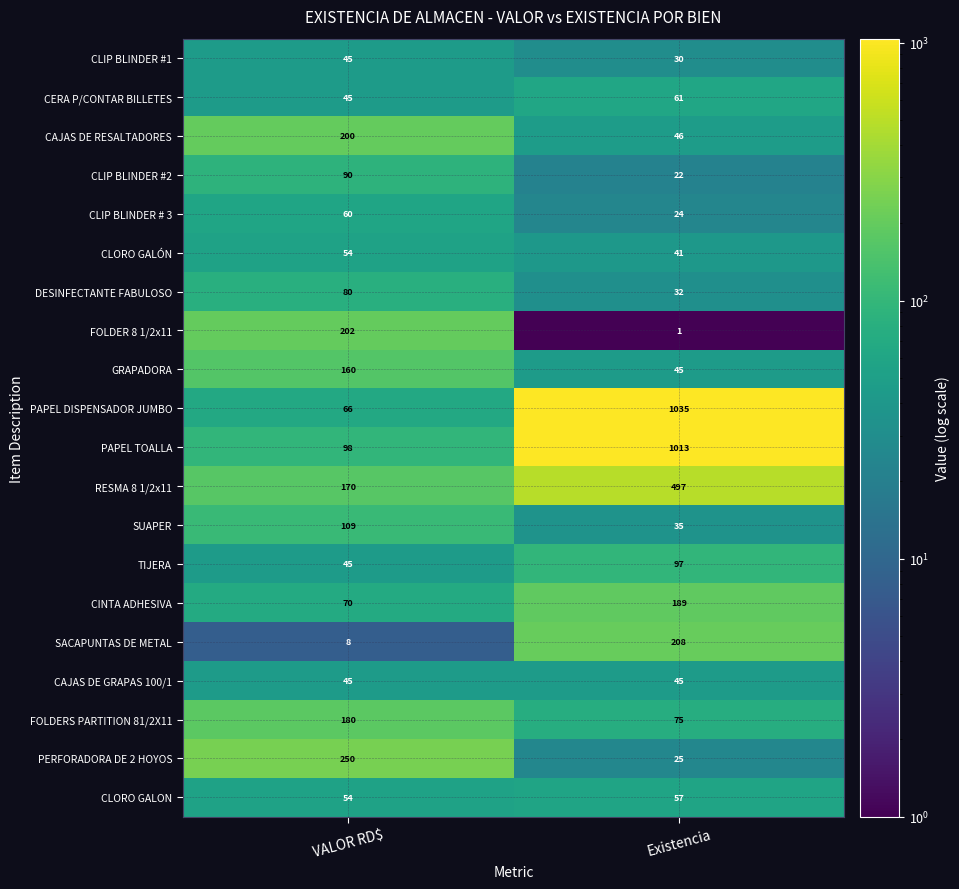

The SUAPER series shows 109 at VALOR RD$. True or false?

True